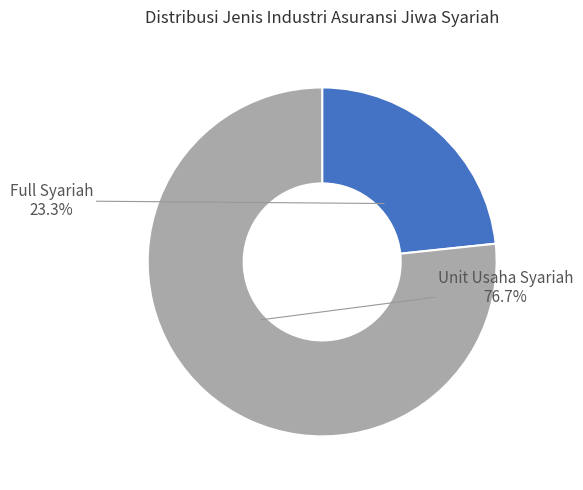

Is it true that Full Syariah is 12% of the pie?

False